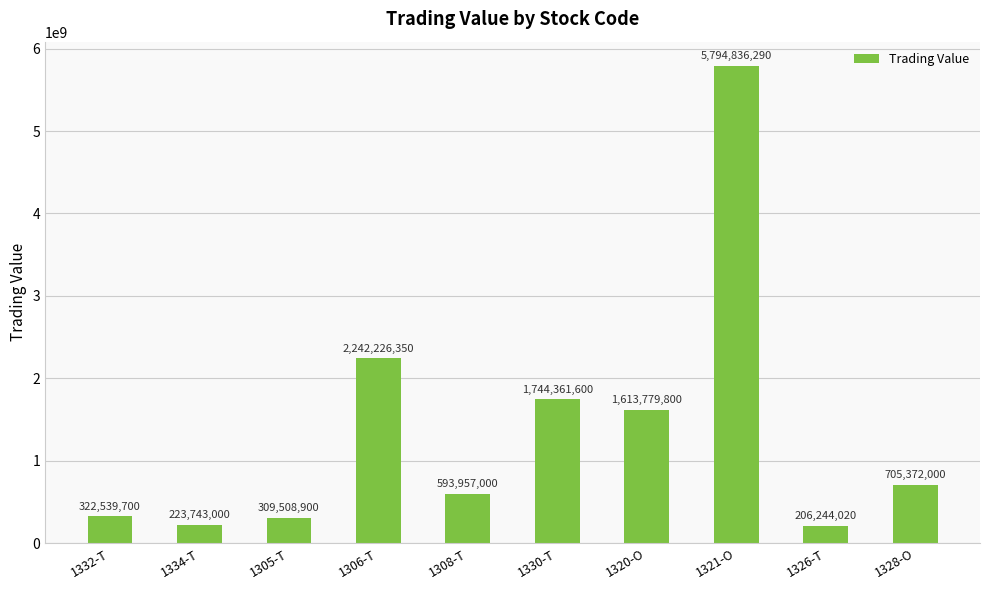

What is the smallest value displayed?

206244020